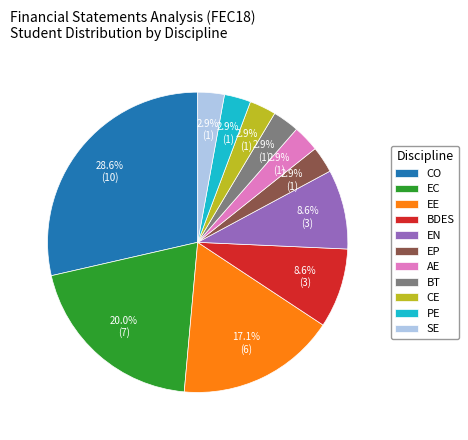

Combined, do PE and EC account for over 50%?

No